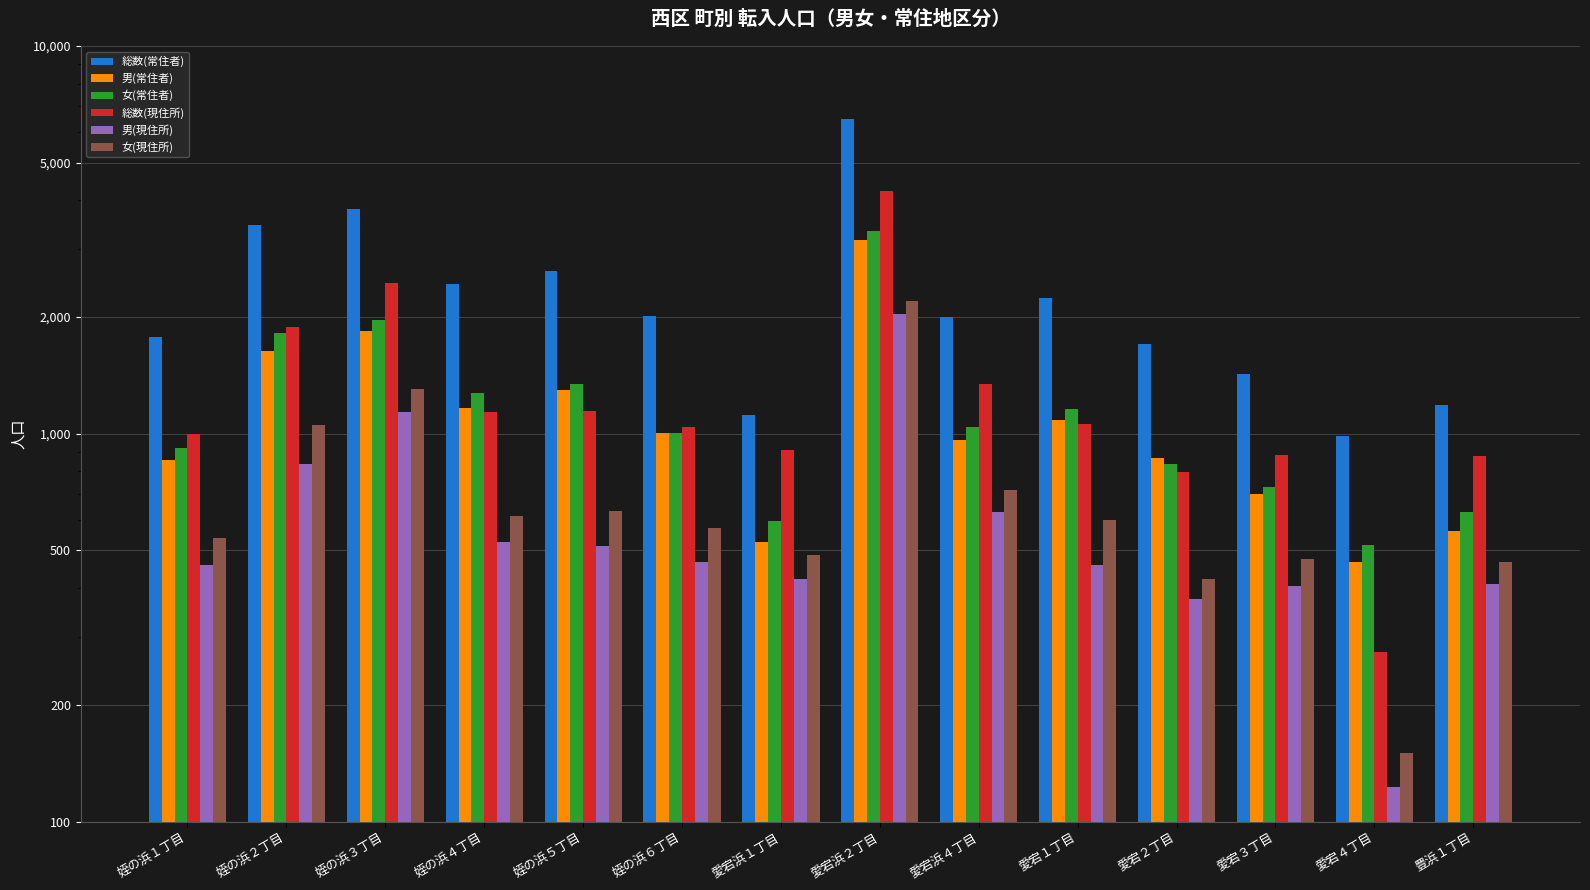

What is the value of the 女(常住者) bar at the 3rd from the left?

1967